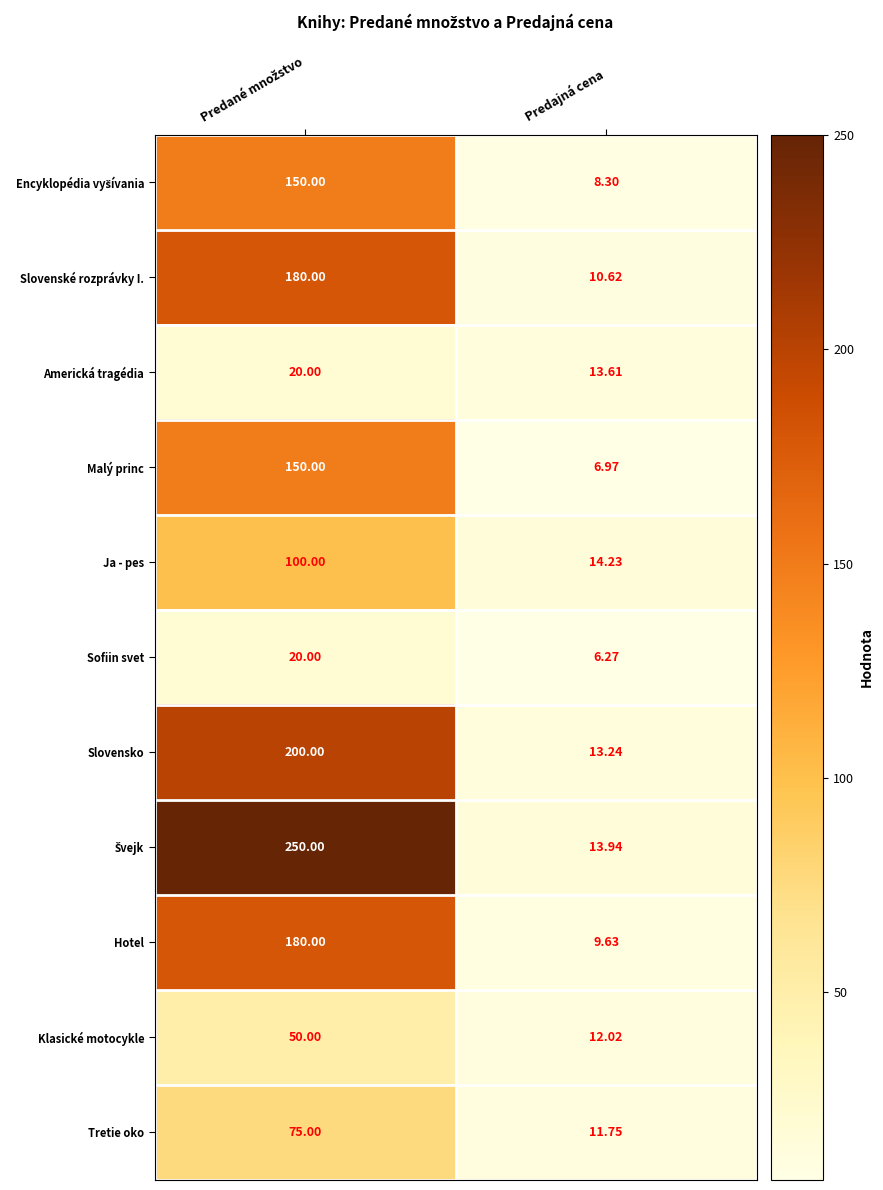

Where is Slovensko nearest to the value 106?

Predajná cena